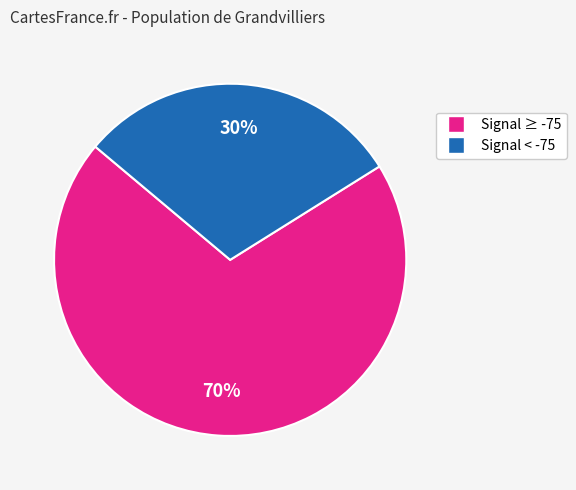

Count the number of slices in the pie.

2